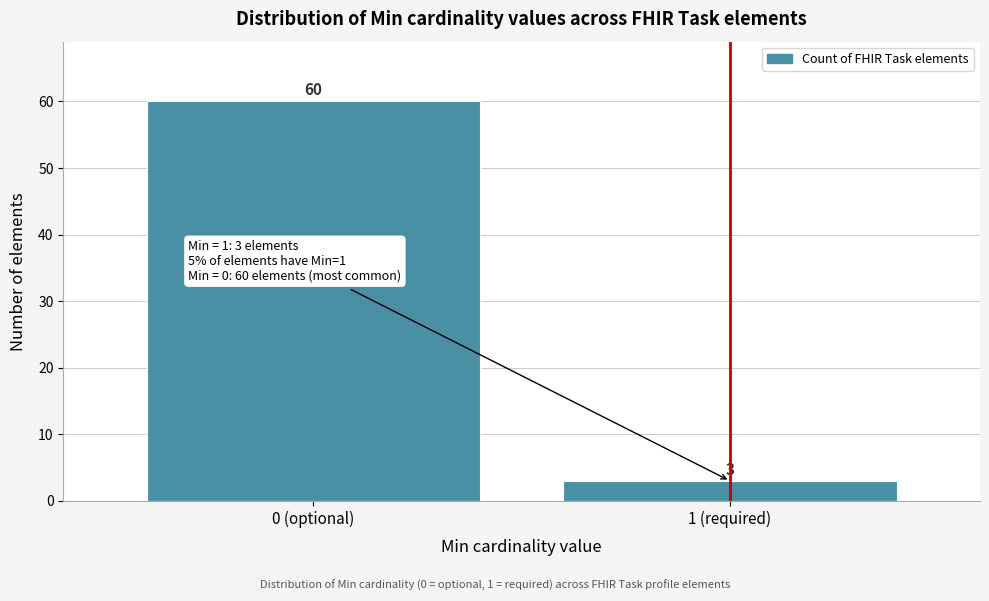

Reading left to right, what are all the values shown in this chart?

60	3